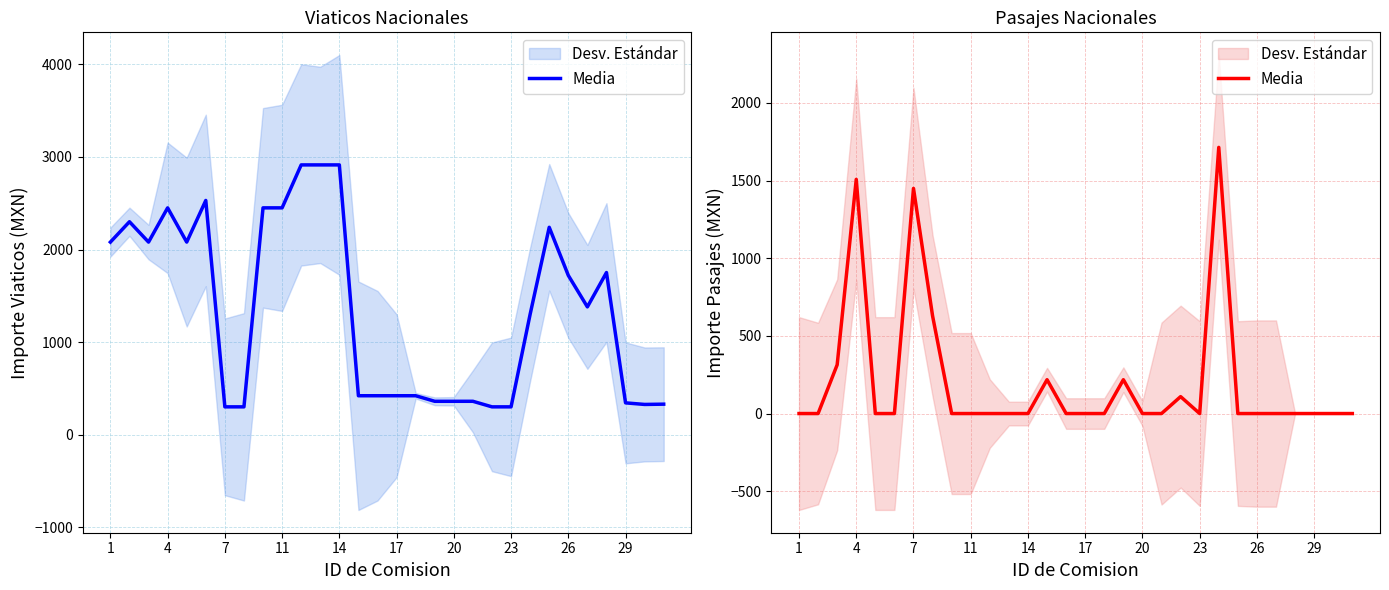

What is the average value?

205